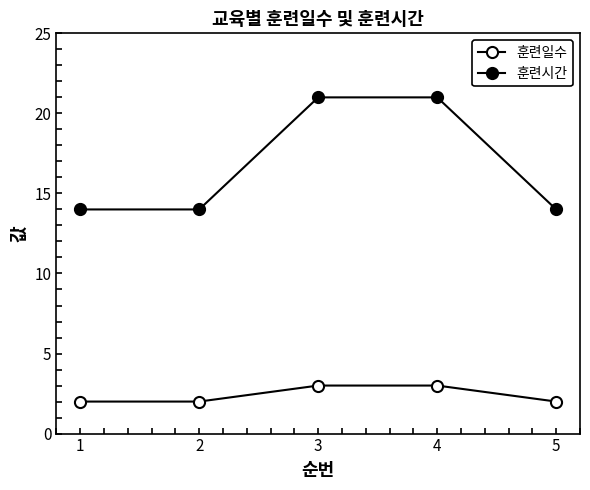

Does the chart have visible grid lines?

No